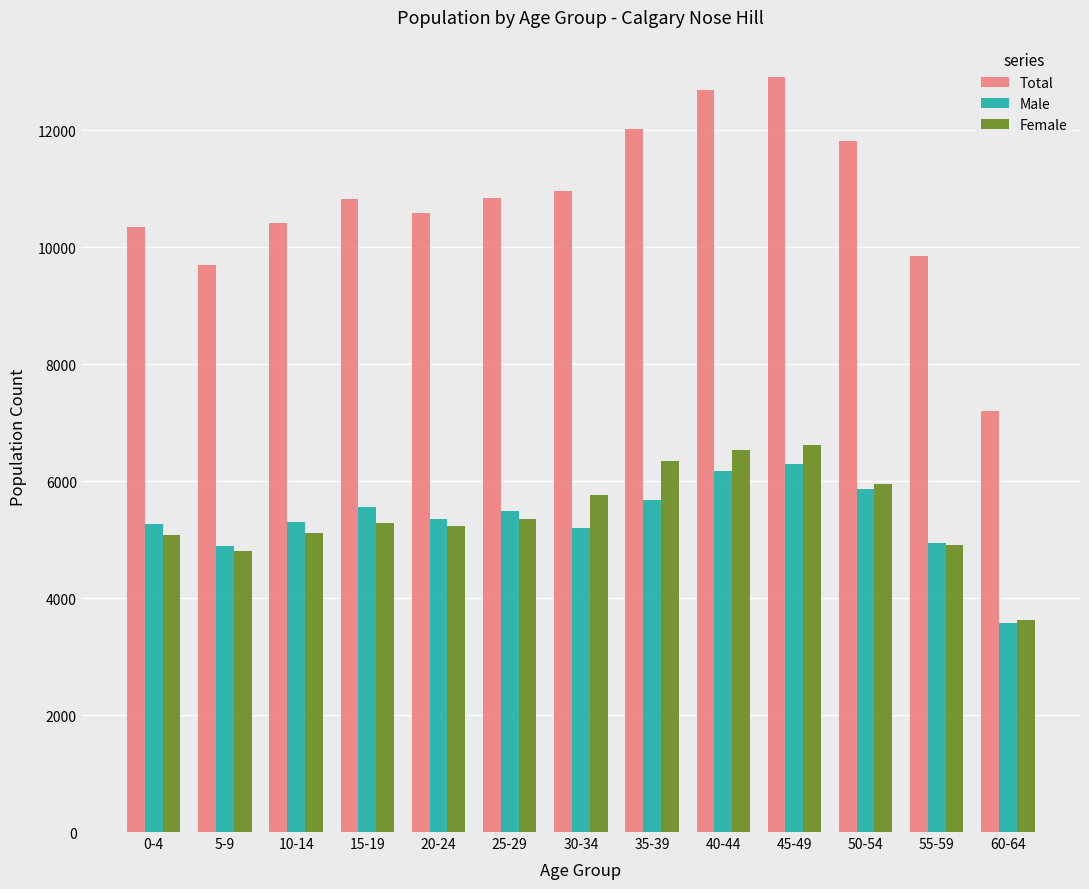

What is the minimum value shown in the chart?

3575